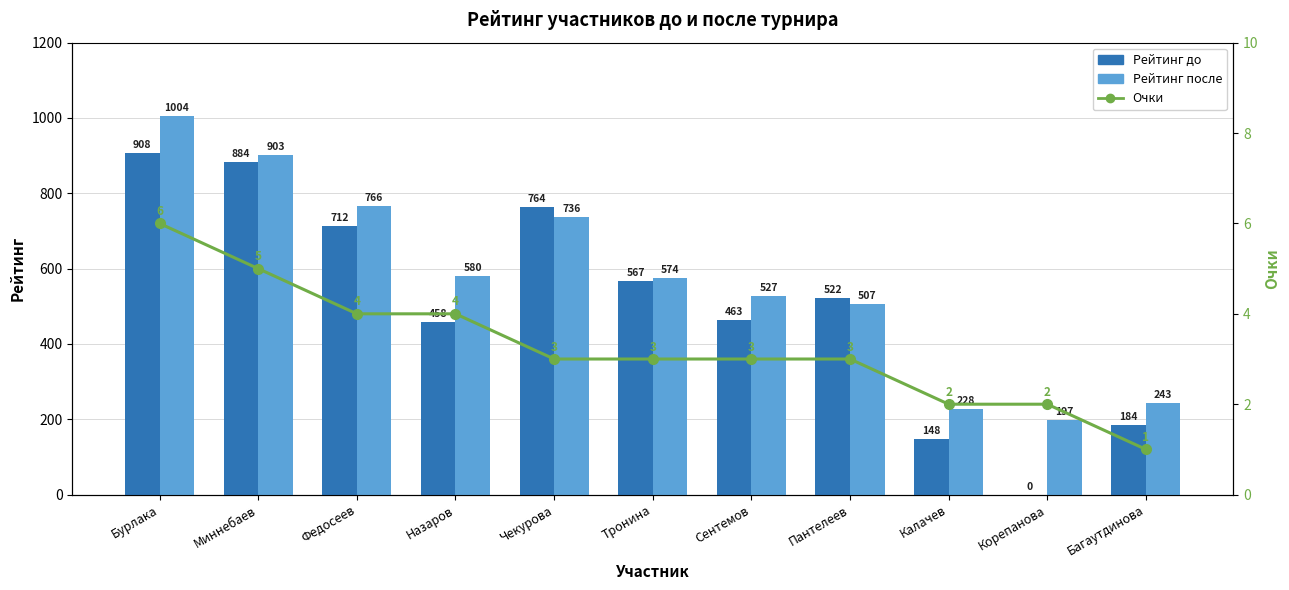

Which category has the lowest value in the Рейтинг до series?

Корепанова